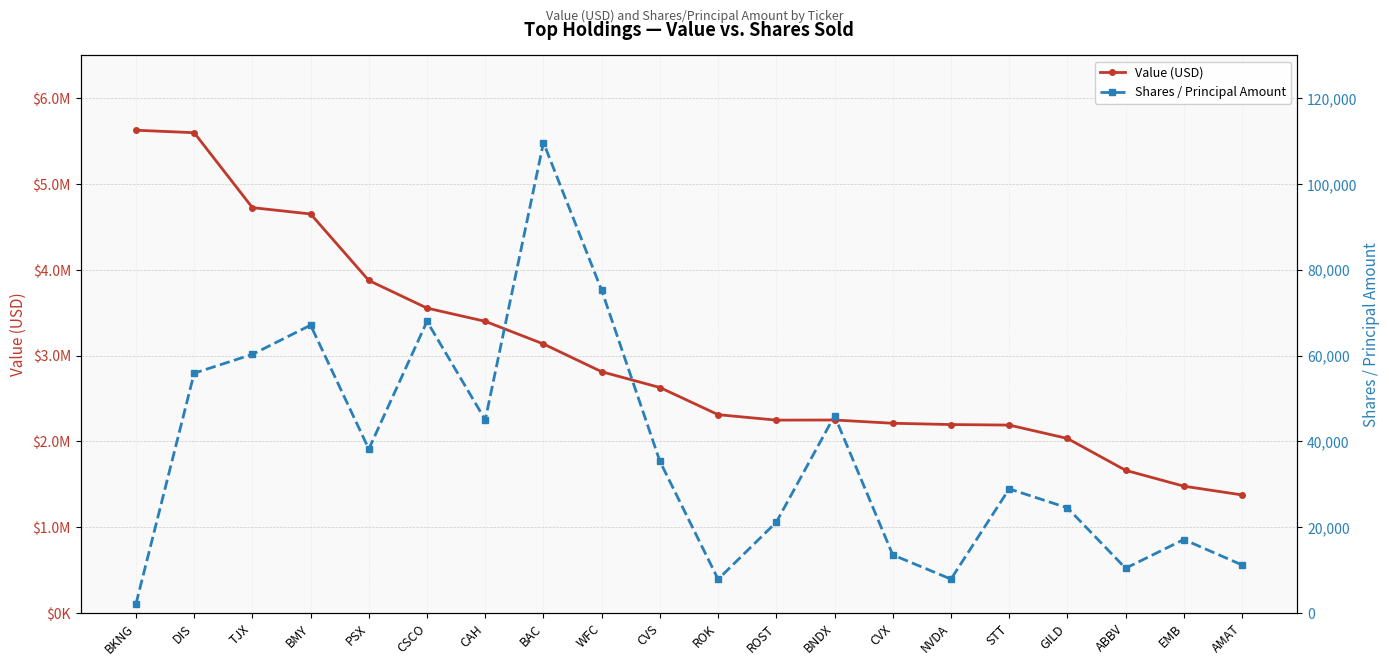

Is it true that Value (USD) equals 960218 at CVX?

False